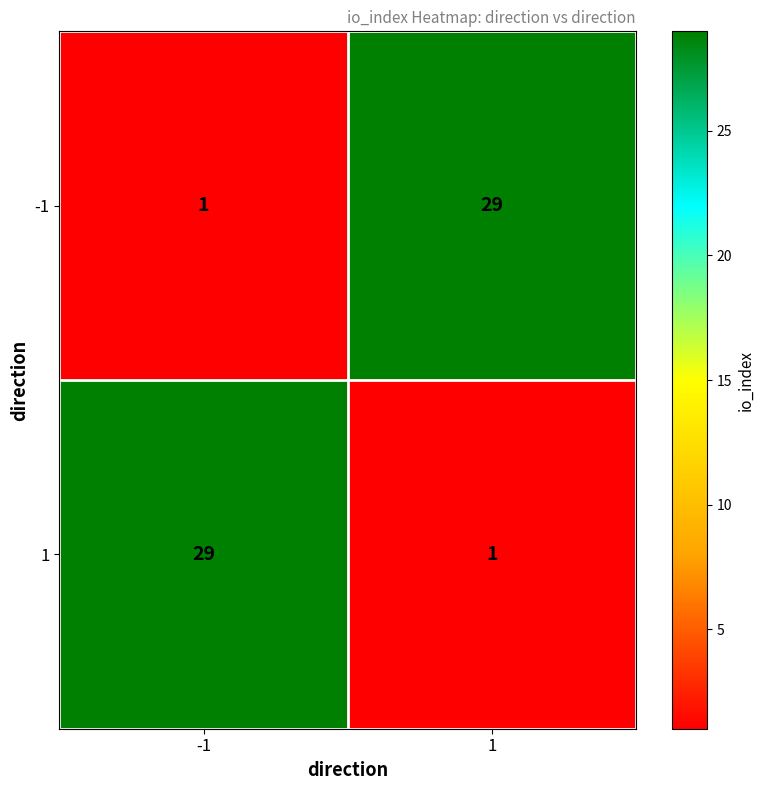

Is it true that -1 equals 0 at -1?

False